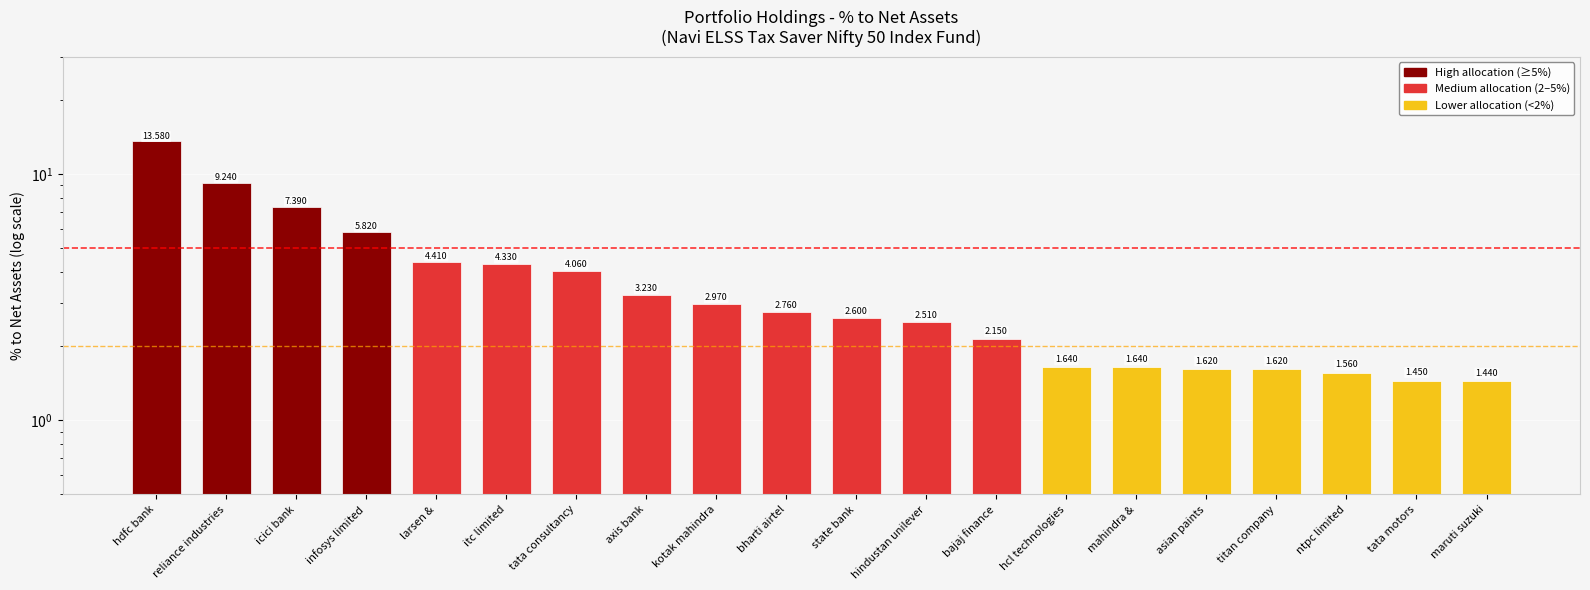

Rank the categories by value from highest to lowest.

hdfc bank, reliance industries, icici bank, infosys limited, larsen &, itc limited, tata consultancy, axis bank, kotak mahindra, bharti airtel, state bank, hindustan unilever, bajaj finance, hcl technologies, mahindra &, asian paints, titan company, ntpc limited, tata motors, maruti suzuki